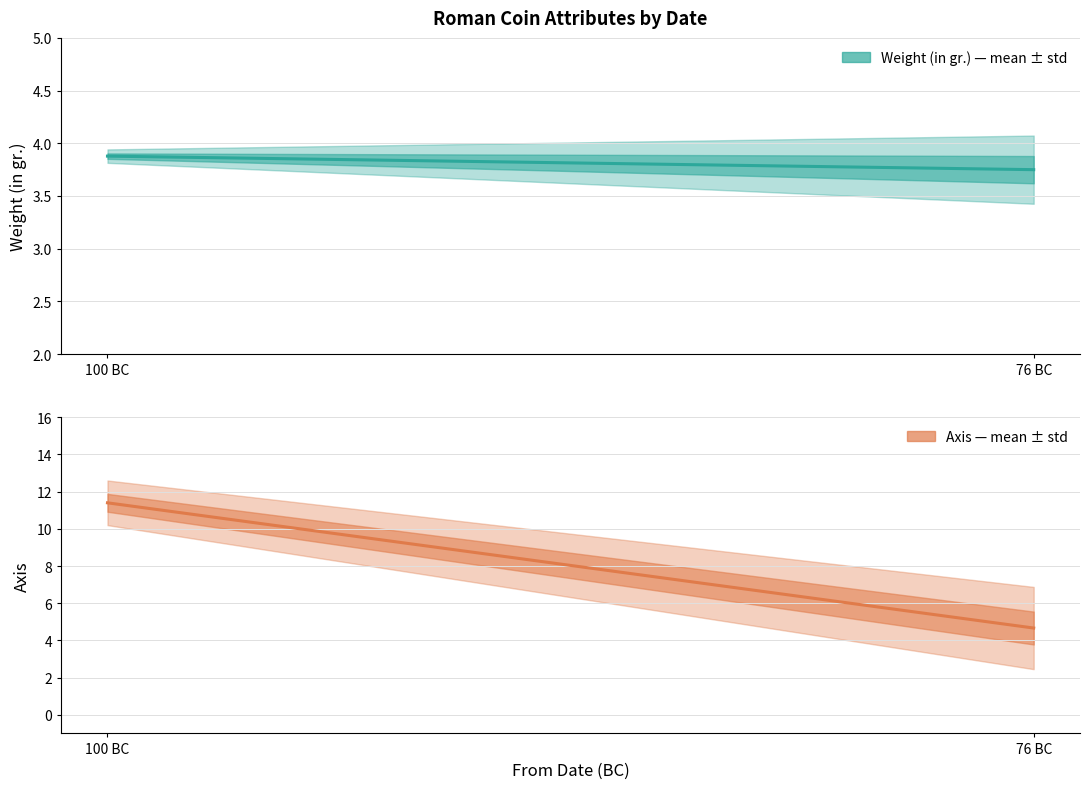

Is this an area chart (filled region under the line)?

No